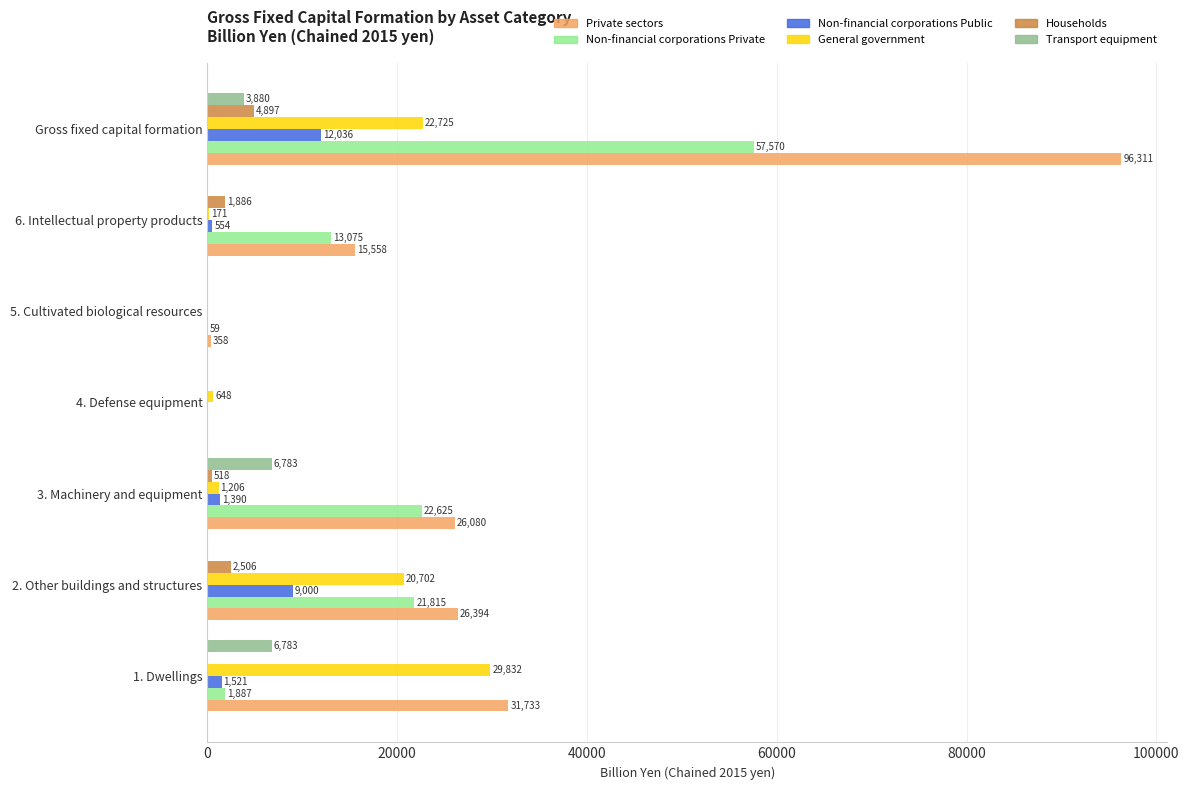

At which label does Private sectors reach its peak?

Gross fixed capital formation